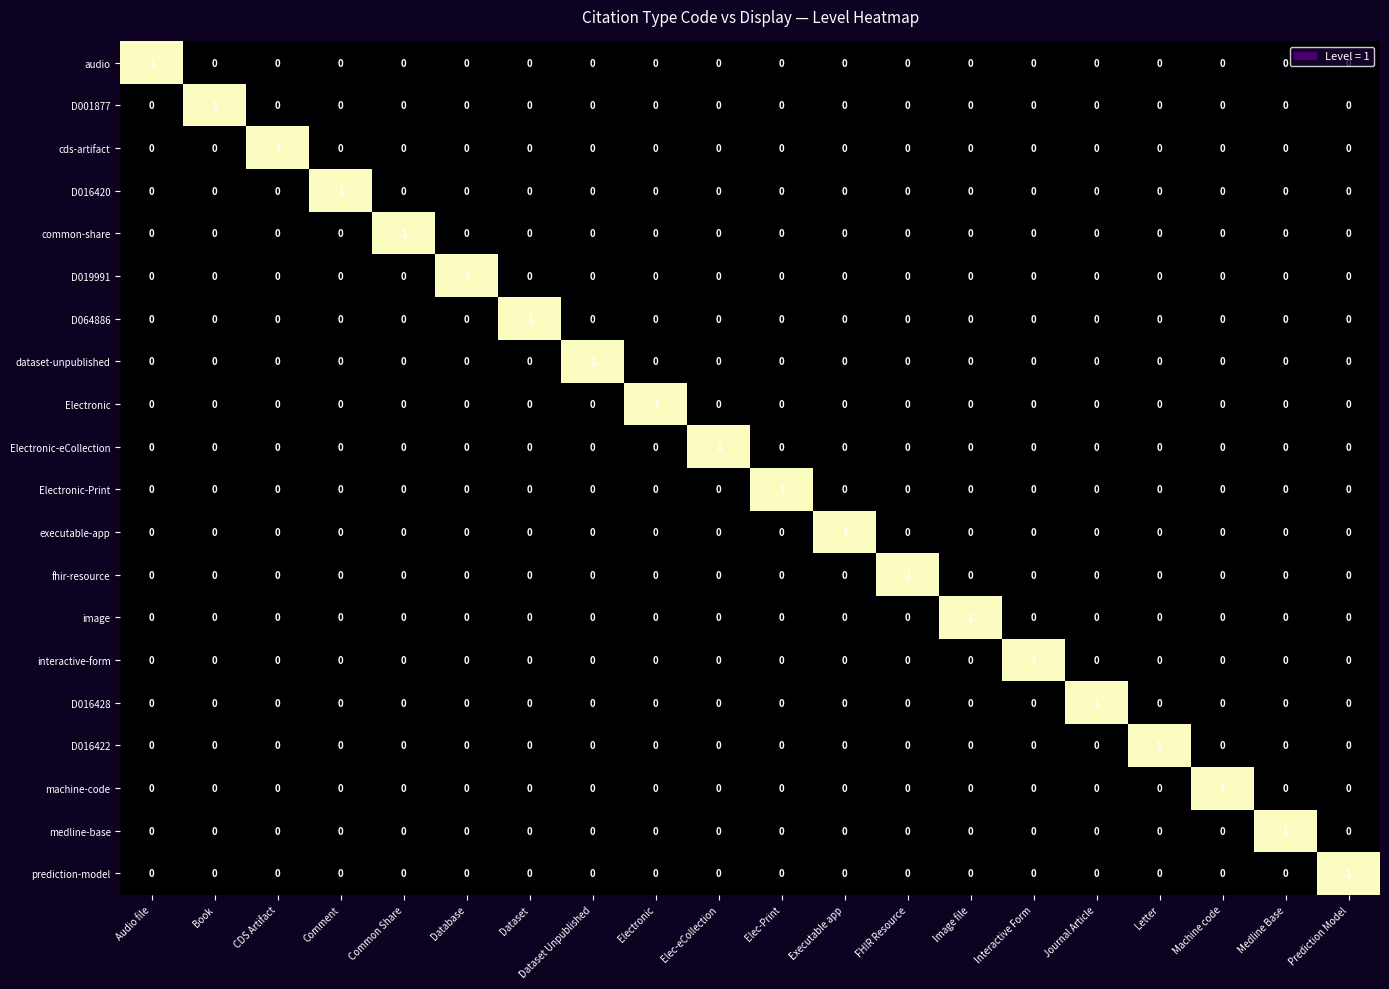

Count the D019991 values in the range 0 to 1.

20